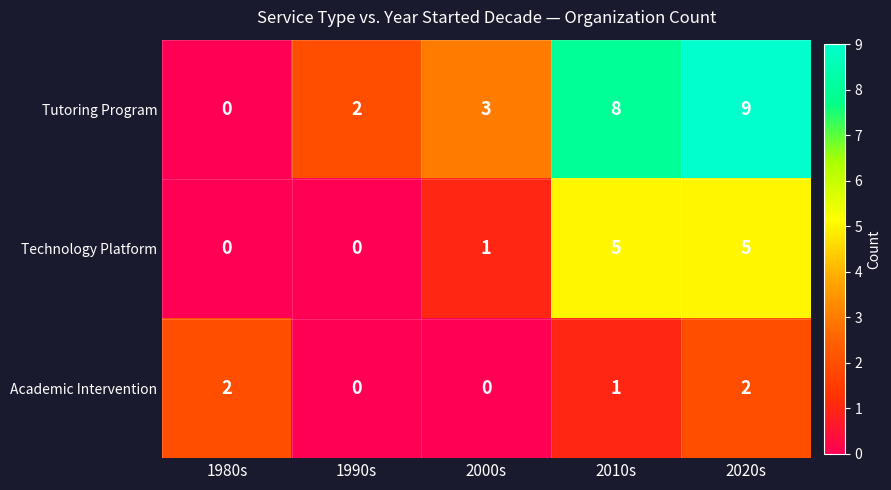

The Tutoring Program series shows 1 at 1990s. True or false?

False